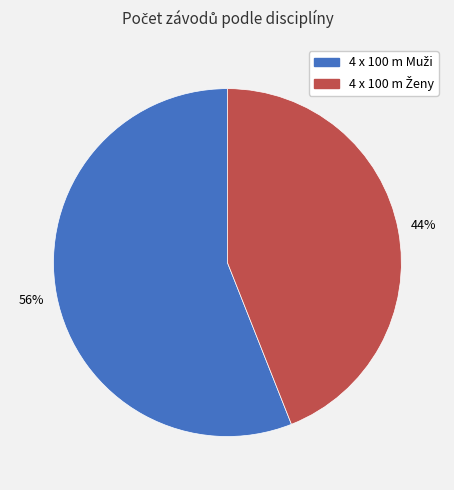

Is there a majority slice in this chart?

Yes